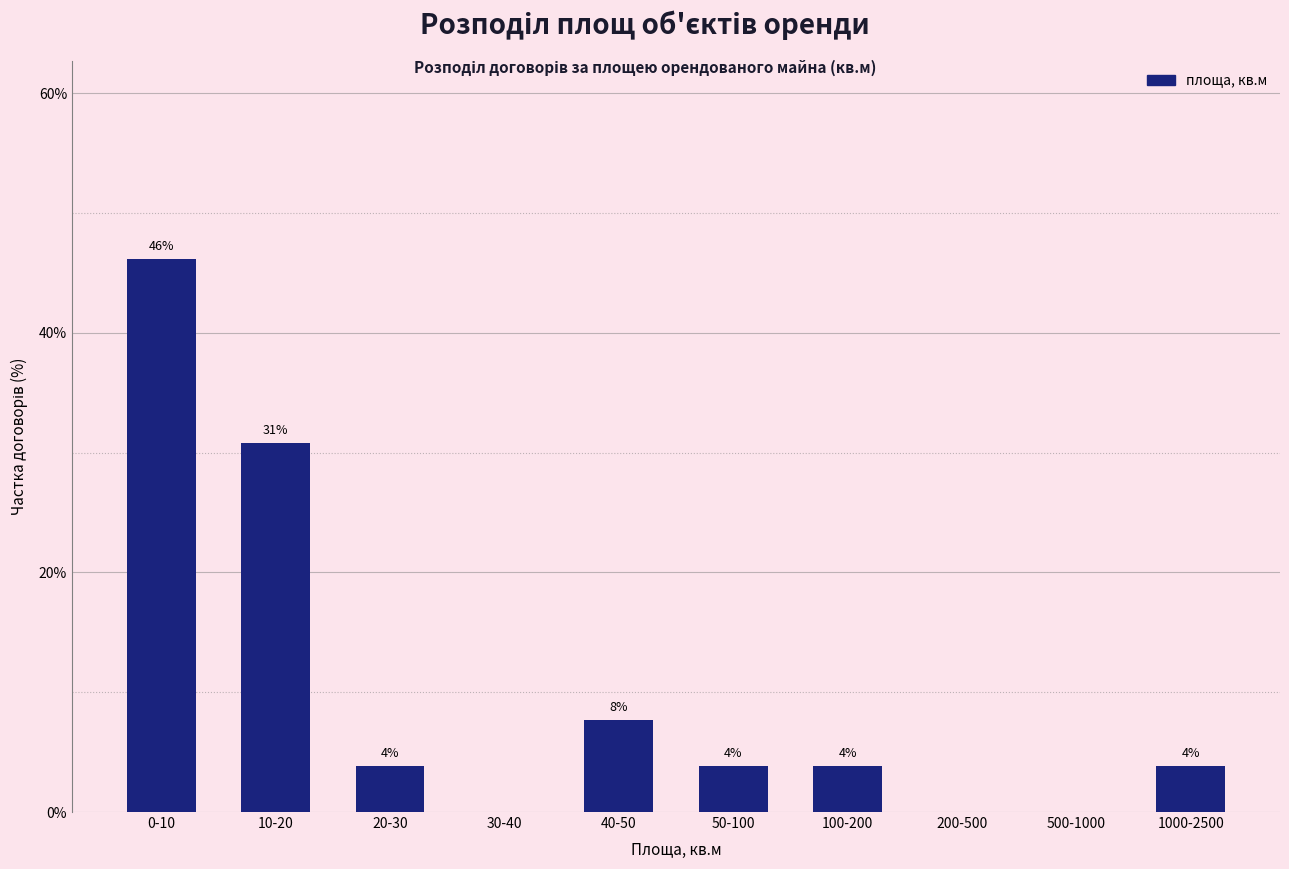

Are the bars horizontal?

No